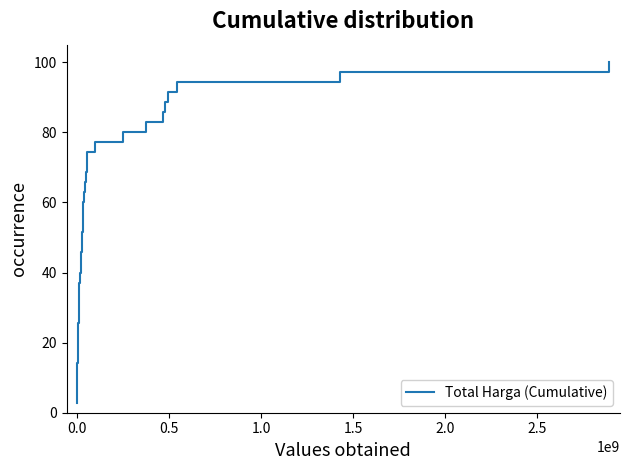

What is the smallest value displayed?

2.9